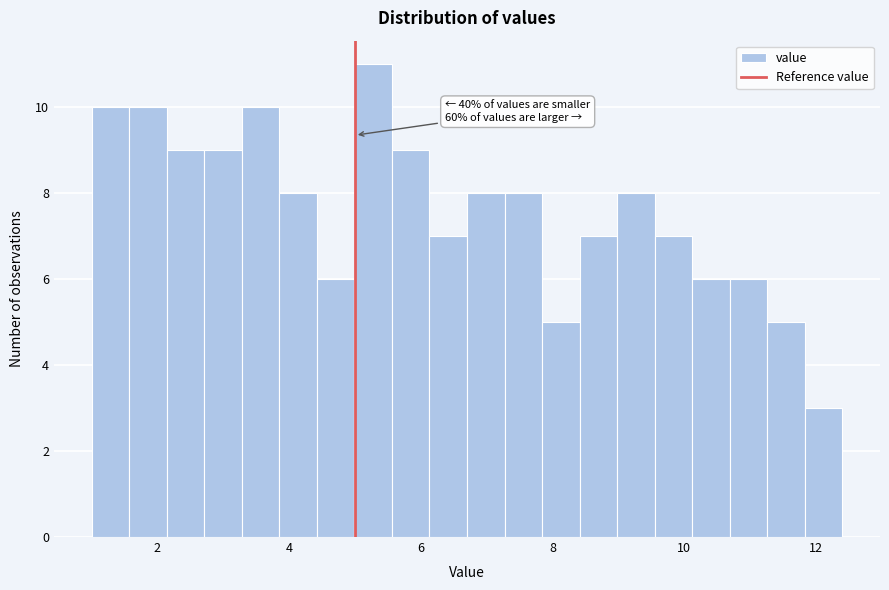

Around what value on the x-axis is the tallest bar? Give the approximate position of its centre, as read against the axis.

5.2